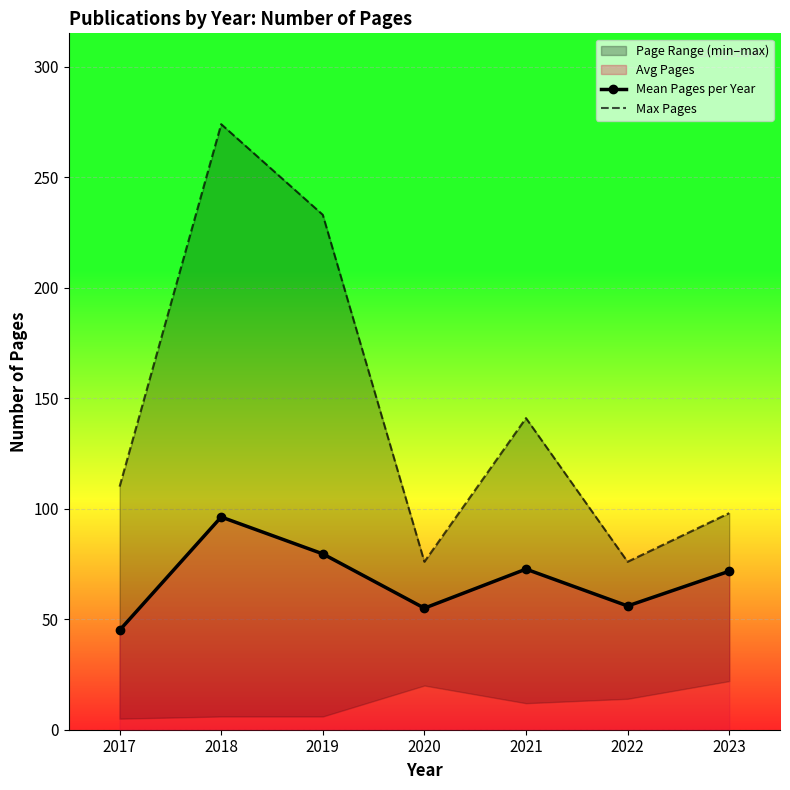

How many data points in Mean Pages per Year are less than 71?

3